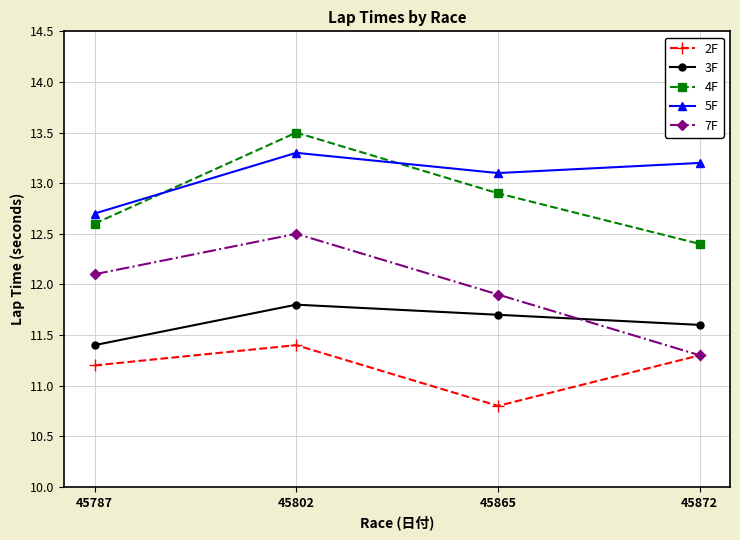

Where does the 2F series first go above 11?

45787